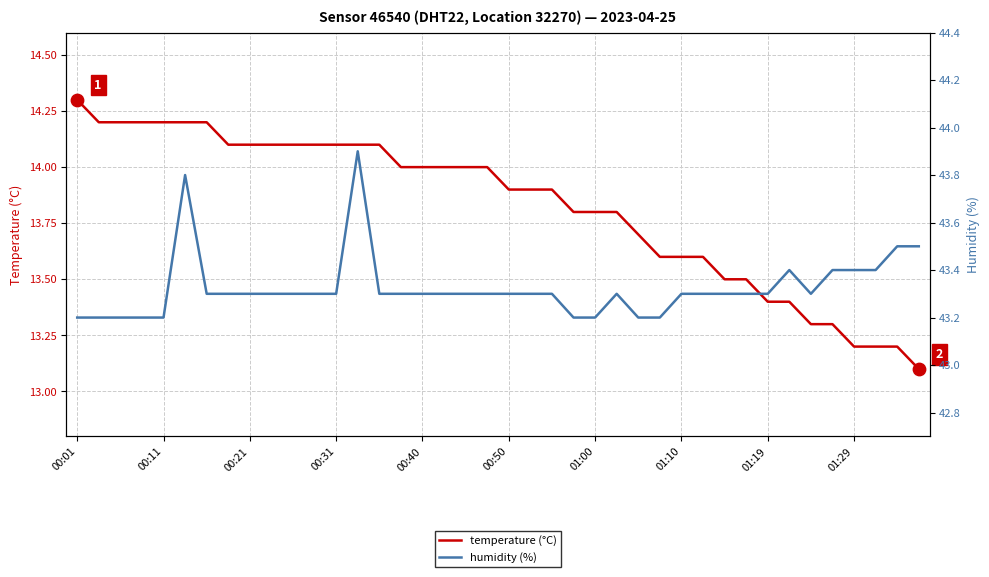

Which series has the largest total across all categories?

humidity (%)